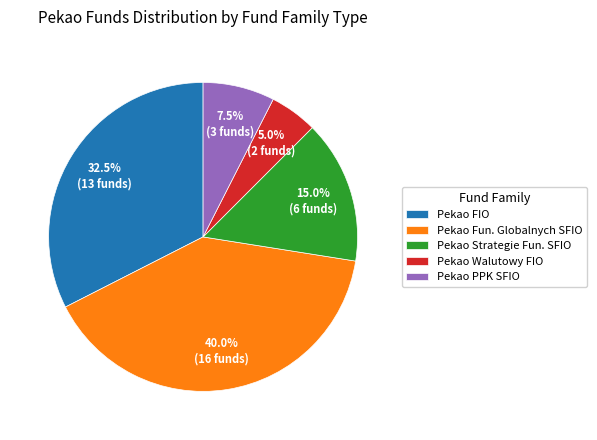

What percentage do Pekao Fun. Globalnych SFIO and Pekao PPK SFIO together represent?

47.5%